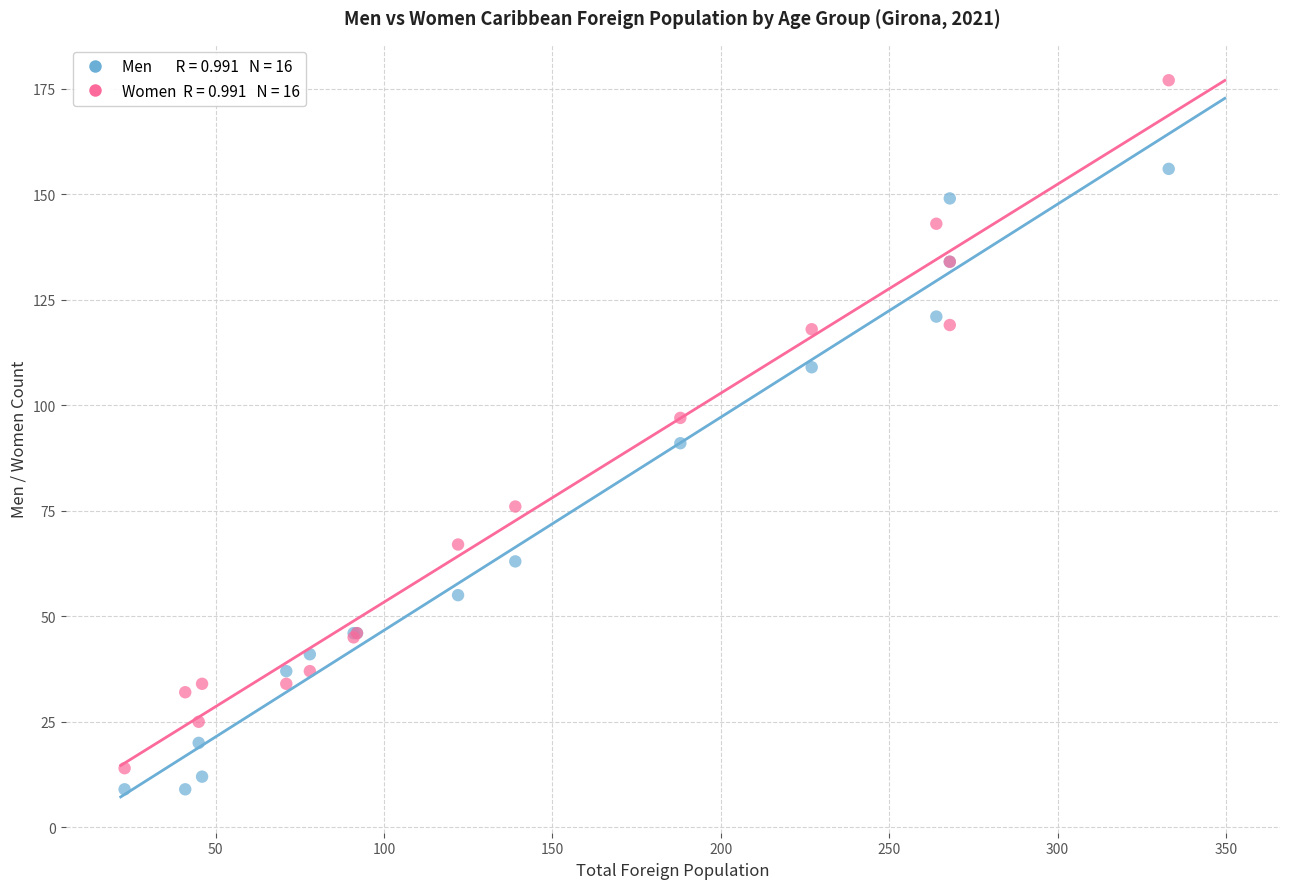

Across all series, what Y value is closest to 93?

91